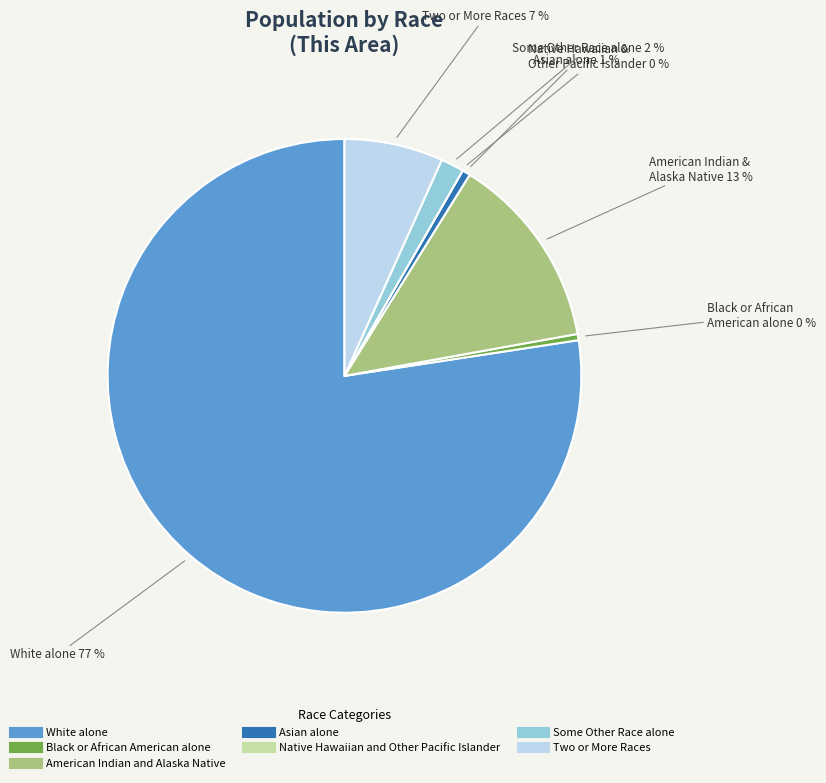

Count the number of slices in the pie.

7